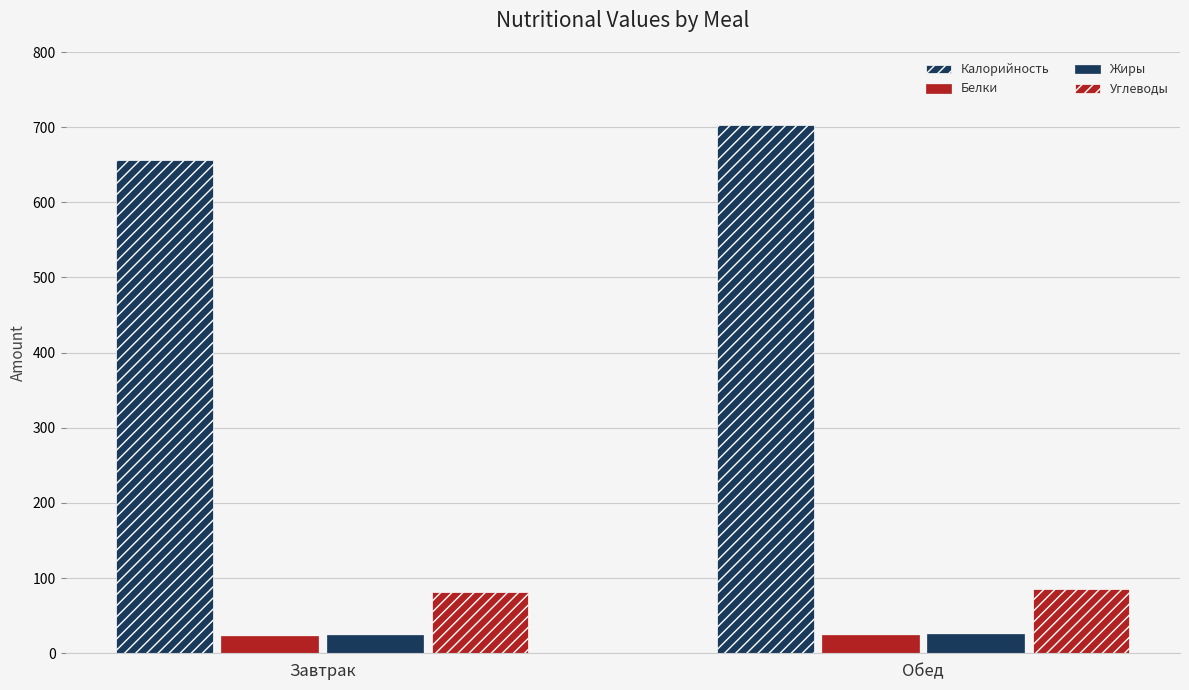

How many bars are there in each group?

4